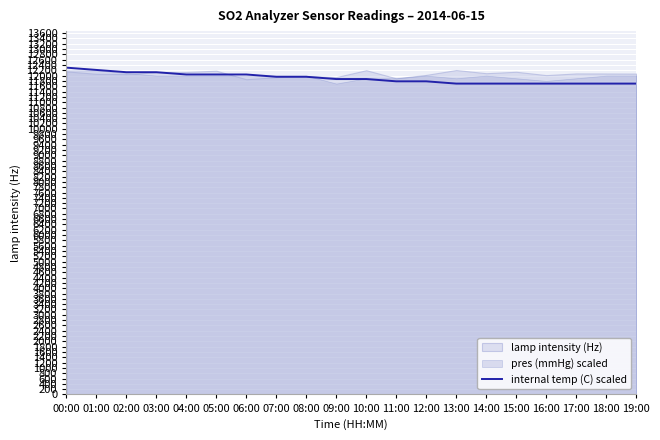

Reading left to right, what are all the values shown in this chart?

12300.0	12214.3	12128.6	12128.6	12042.9	12042.9	12042.9	11957.1	11957.1	11871.4	11871.4	11785.7	11785.7	11700.0	11700.0	11700.0	11700.0	11700.0	11700.0	11700.0